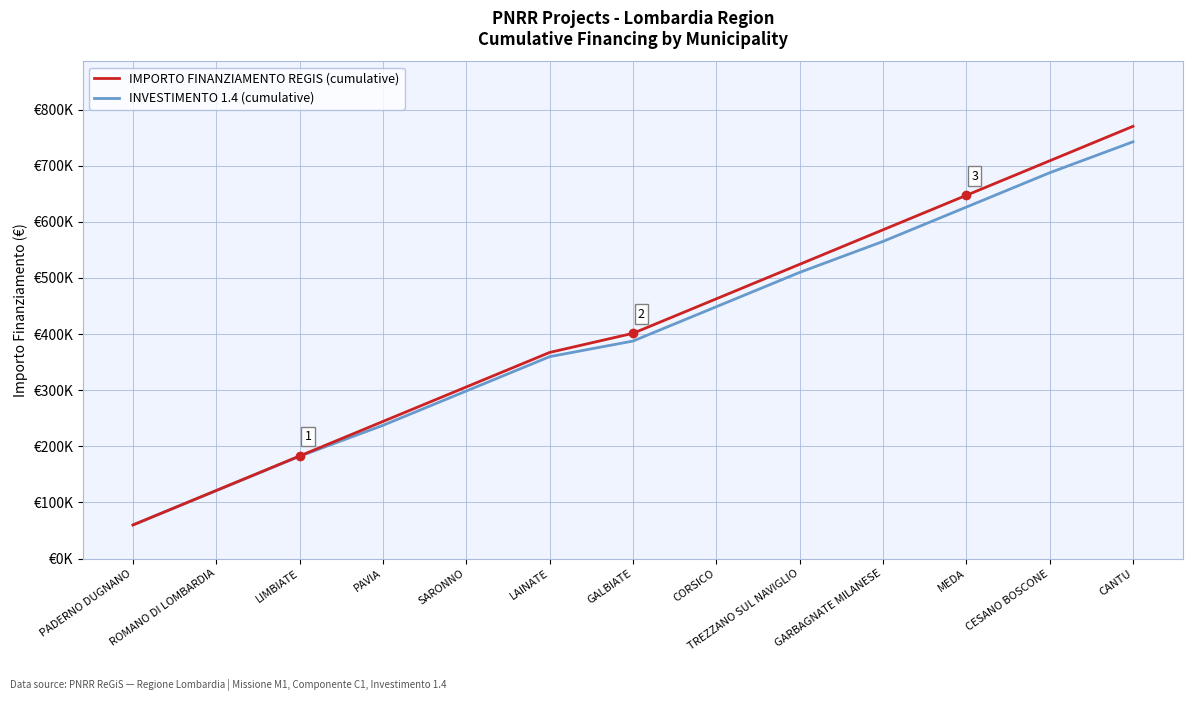

Which series has the largest total across all categories?

IMPORTO FINANZIAMENTO REGIS (cumulative)